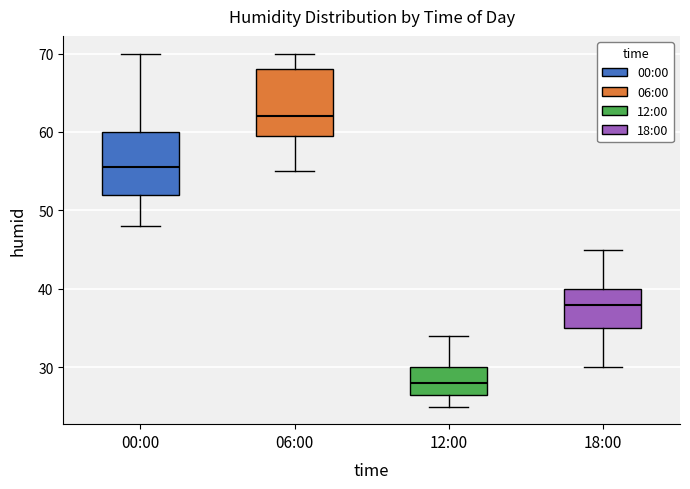

Which box has the lowest median line?

12:00